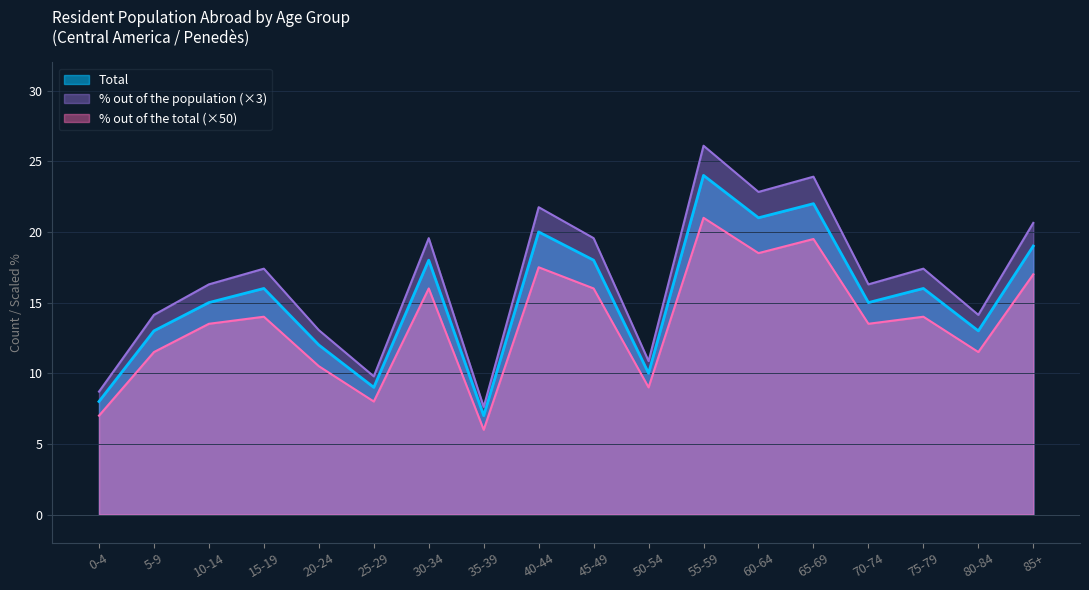

Reading right to left, what are all the values shown in this chart?

Total: 19.0	13.0	16.0	15.0	22.0	21.0	24.0	10.0	18.0	20.0	7.0	18.0	9.0	12.0	16.0	15.0	13.0	8.0
% out of the population: 20.6	14.1	17.4	16.3	23.9	22.8	26.1	10.9	19.6	21.8	7.6	19.6	9.8	13.0	17.4	16.3	14.1	8.7
% out of the total: 17.0	11.5	14.0	13.5	19.5	18.5	21.0	9.0	16.0	17.5	6.0	16.0	8.0	10.5	14.0	13.5	11.5	7.0